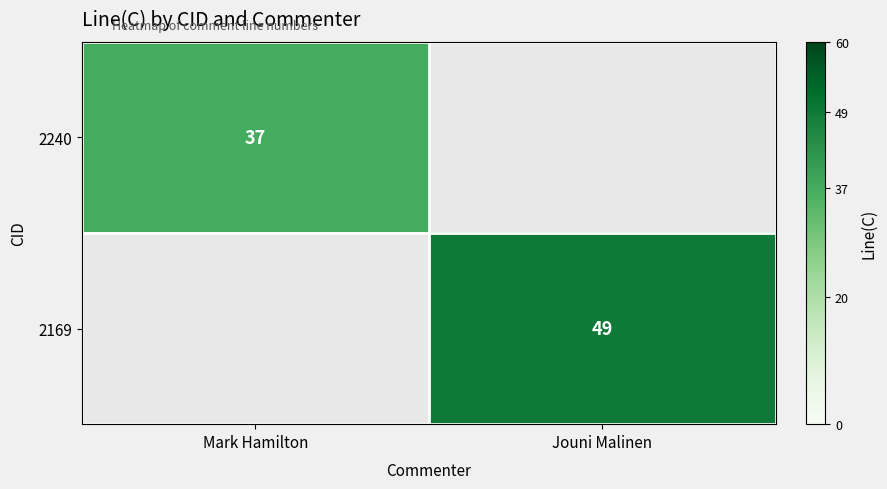

The value of 2240 at Mark Hamilton is 37. True or false?

True